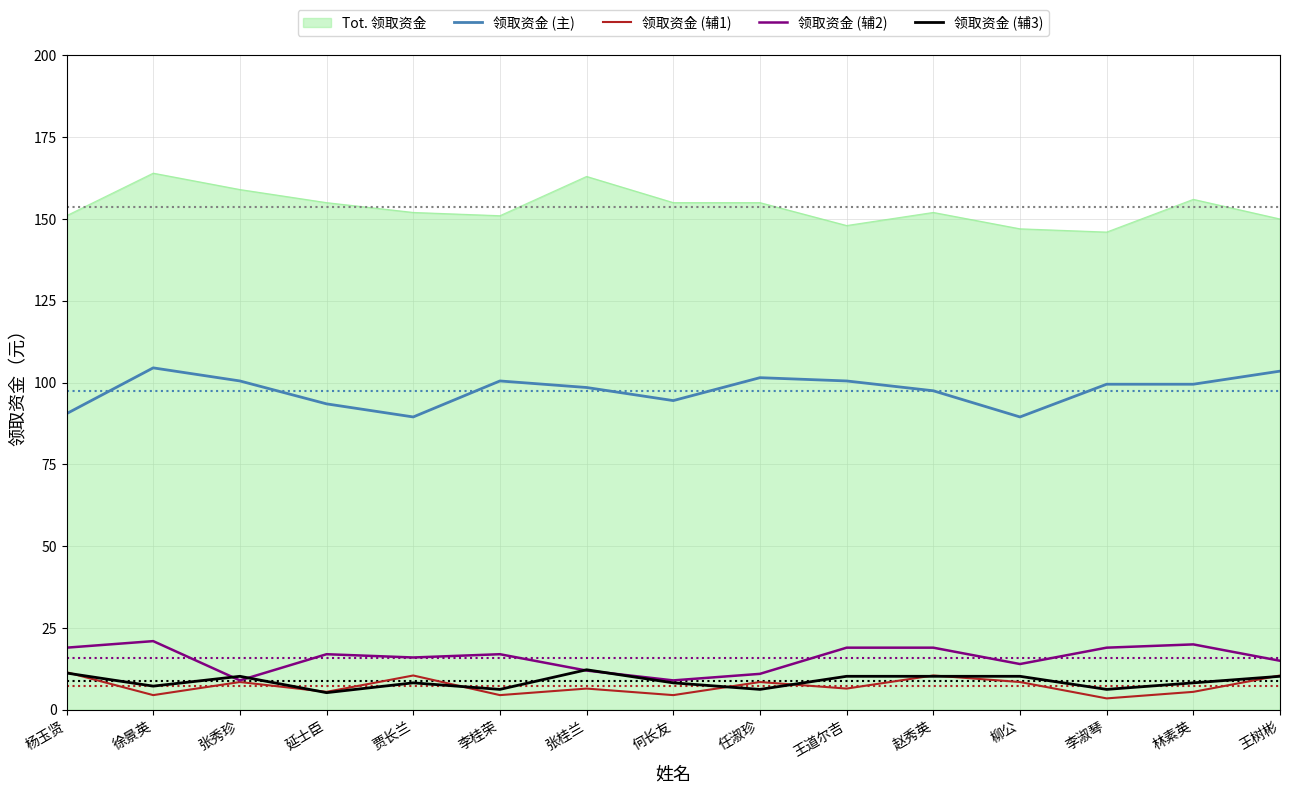

The 领取资金 (辅1) series shows 10.5 at 王树彬. True or false?

True